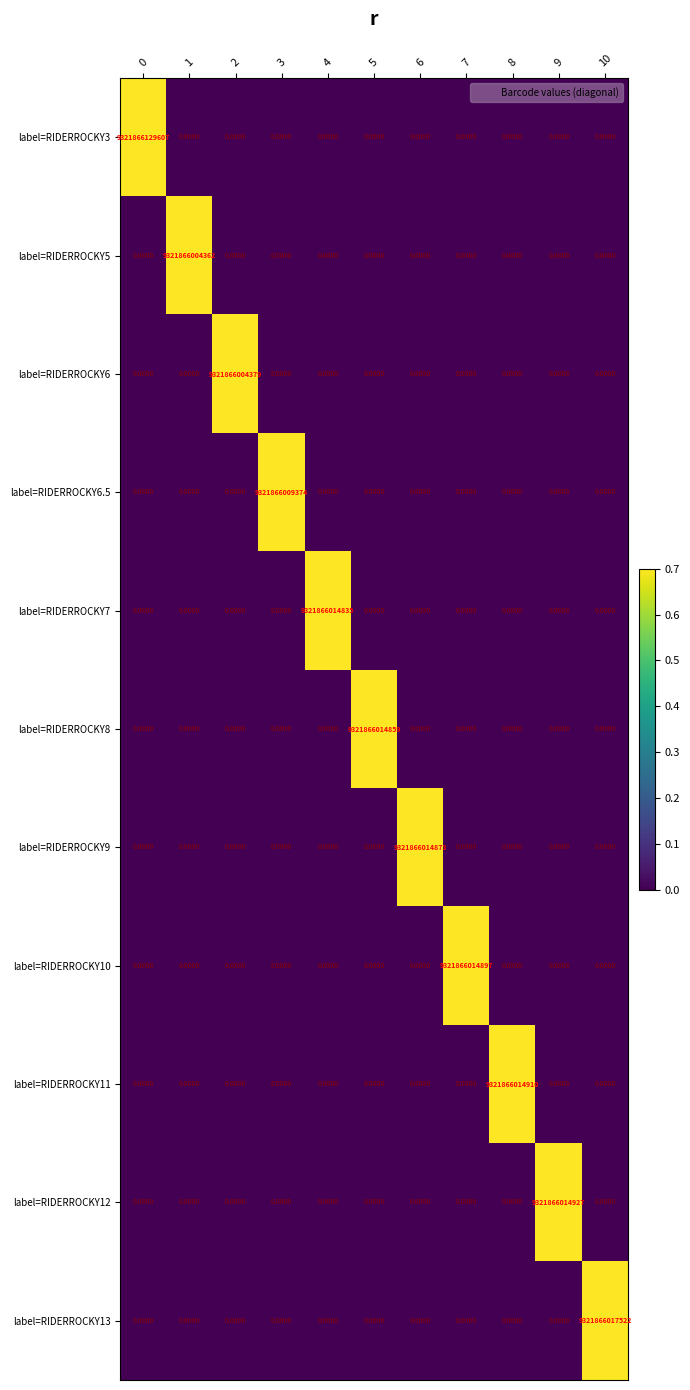

Is the value of label=RIDERROCKY8 at 3 greater than the value of label=RIDERROCKY11 at 8?

No